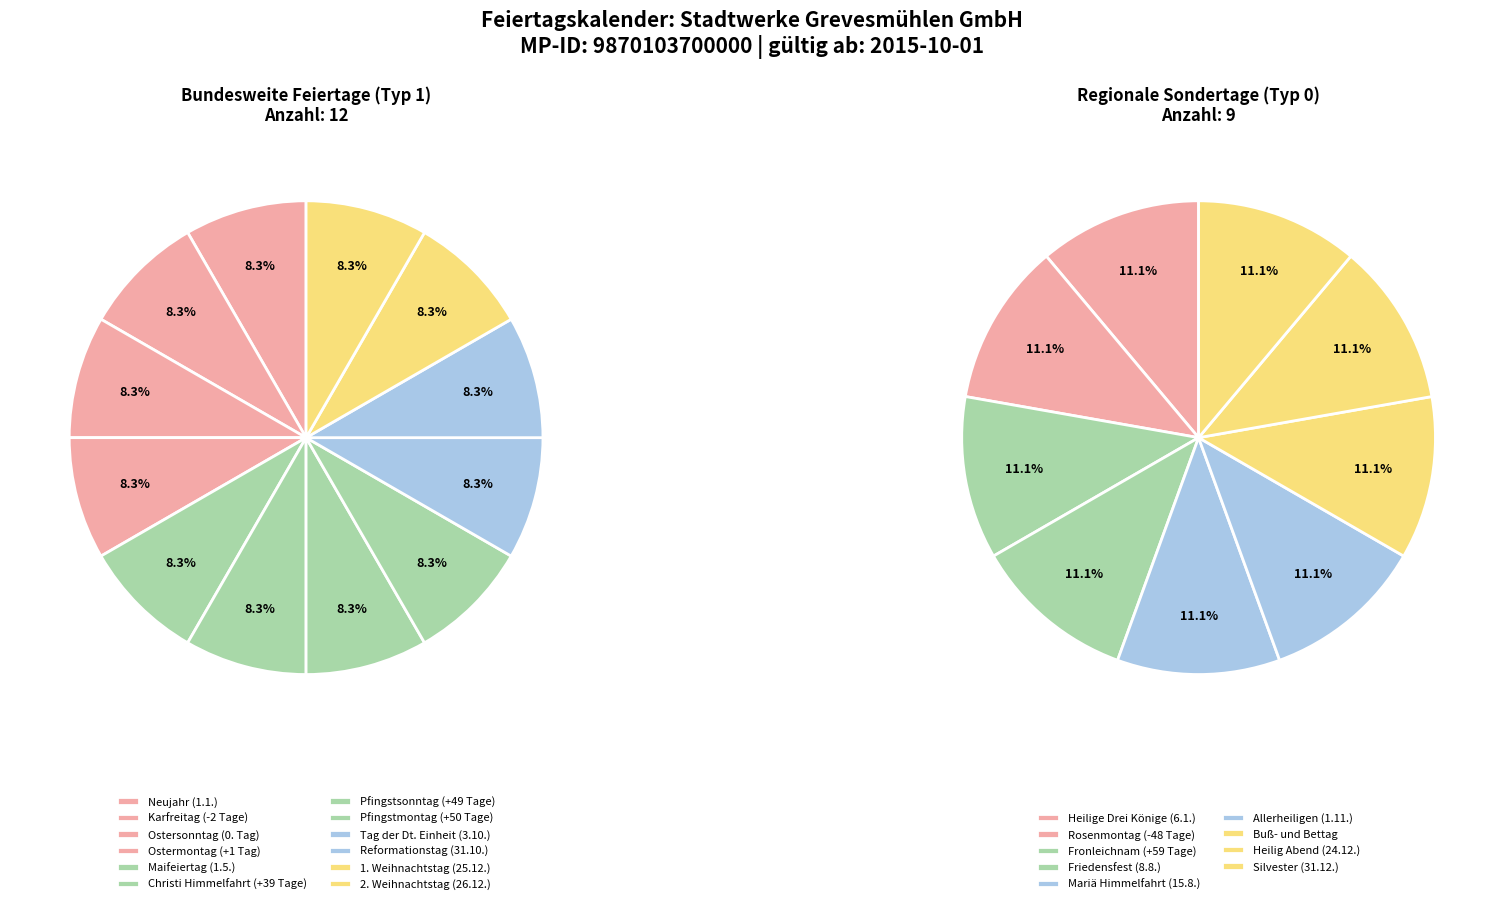

Which has a higher value, Christi Himmelfahrt (+39 Tage) or Ostermontag (+1 Tag)?

Ostermontag (+1 Tag)